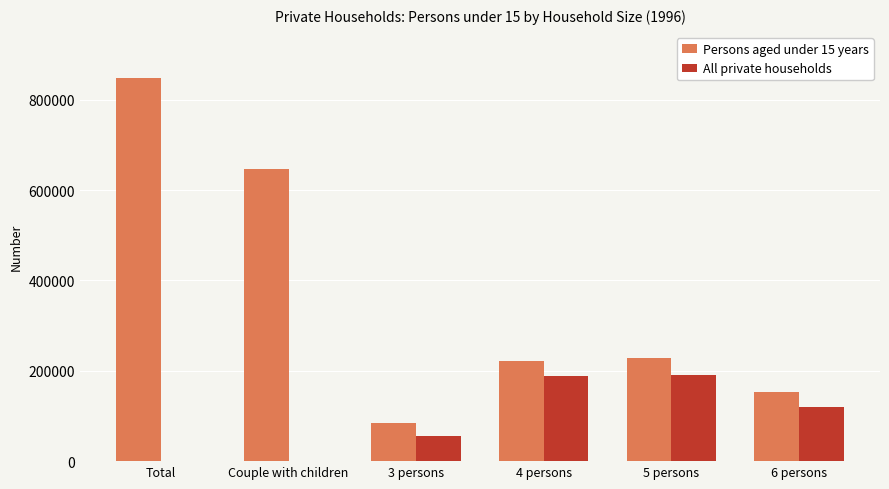

Is the value of Persons aged under 15 years at 5 persons greater than the value of All private households at 3 persons?

Yes